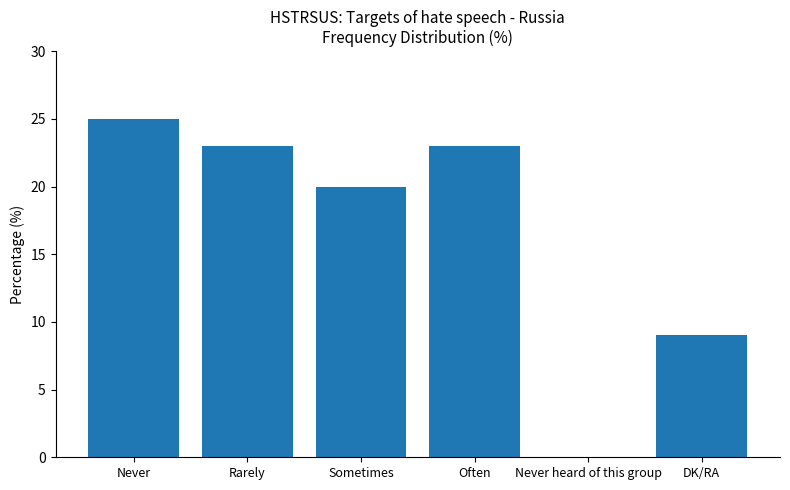

At which category does the chart reach its peak across all series?

Never